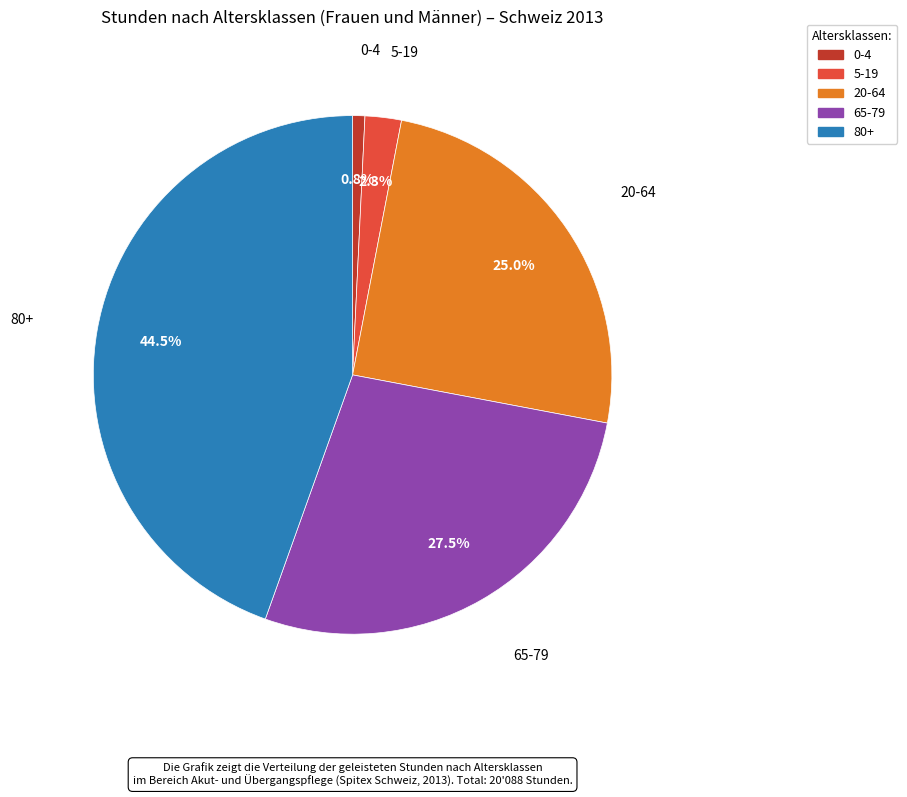

The 5-19 slice represents 11% of the pie. True or false?

False